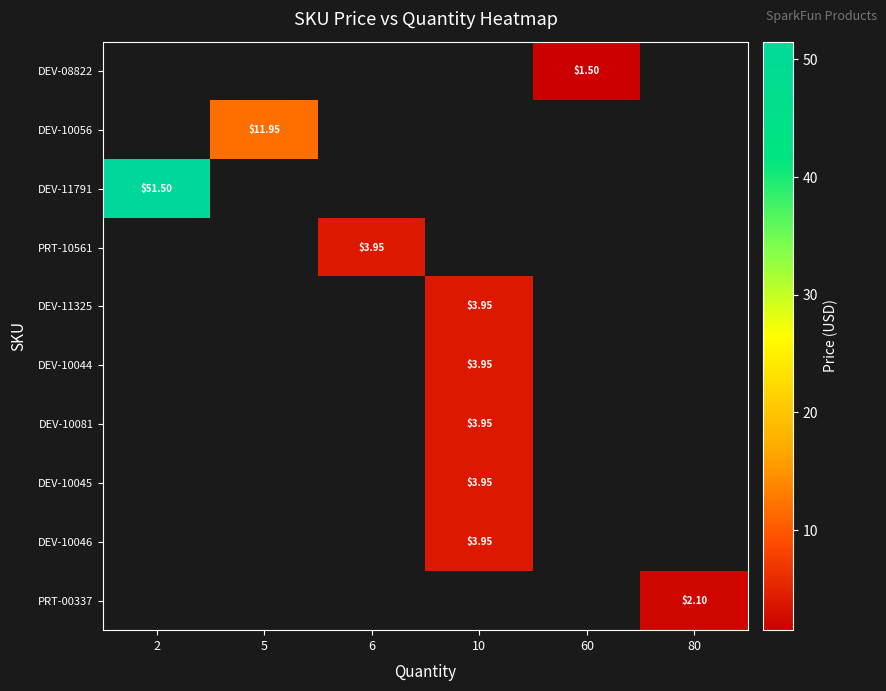

What is the maximum value shown in the chart?

51.5